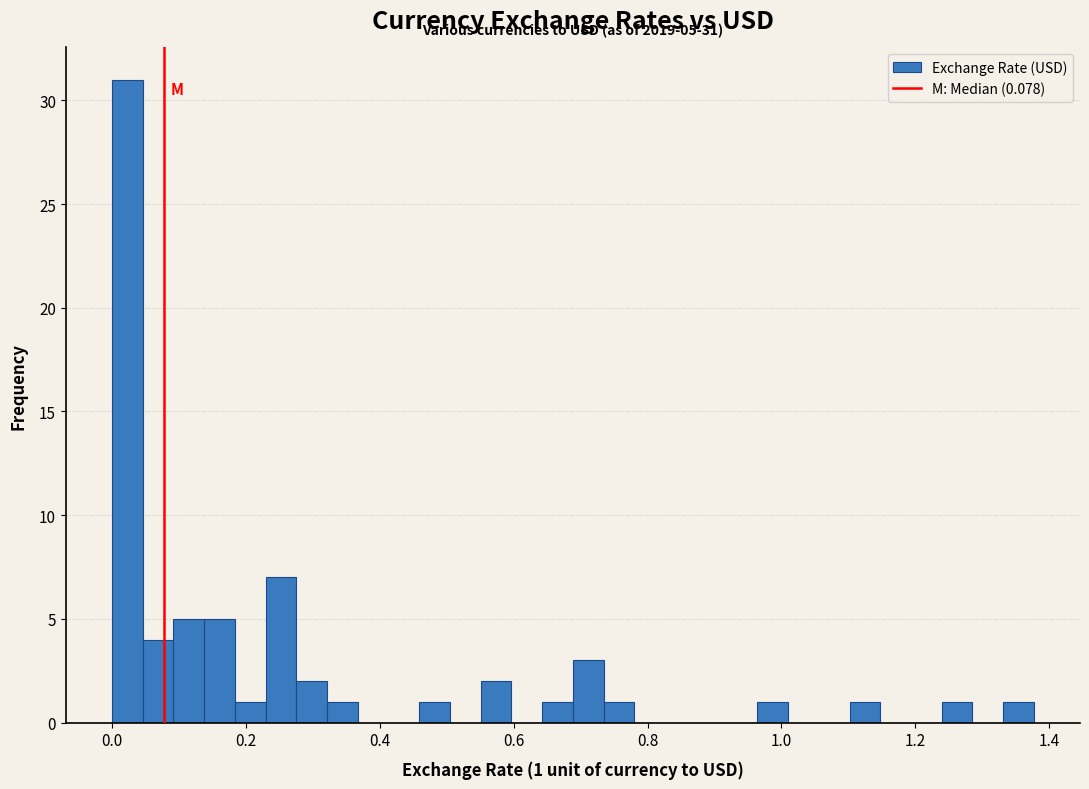

Around what value on the x-axis is the tallest bar? Give the approximate position of its centre, as read against the axis.

0.02